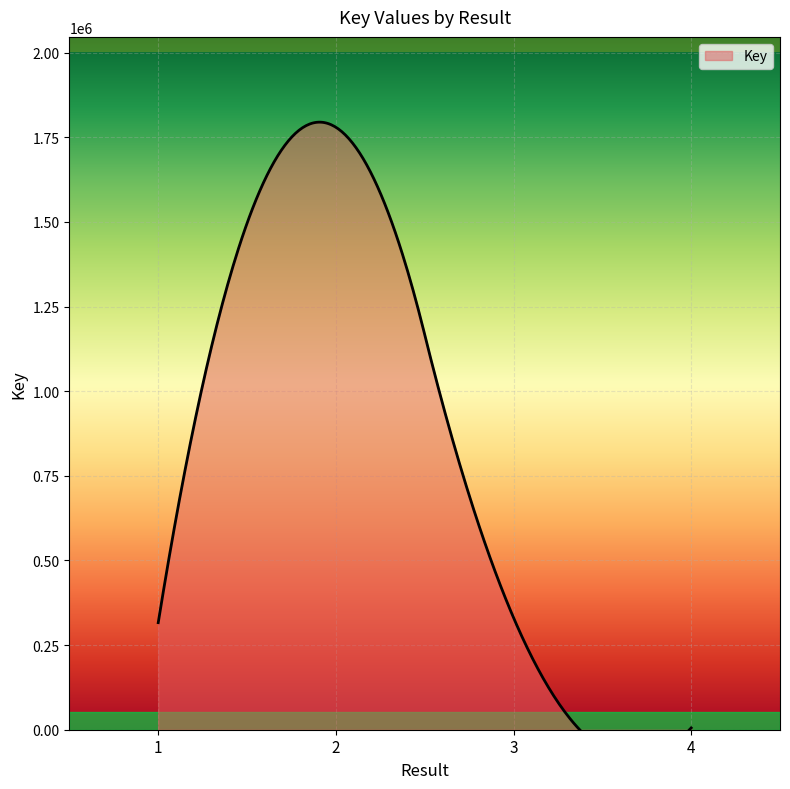

Rank the categories by value from highest to lowest.

2, 3, 1, 4